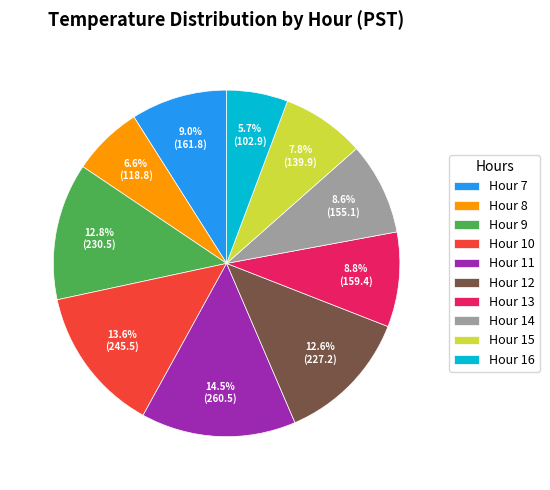

To the nearest percent, what portion does Hour 9 represent?

13%